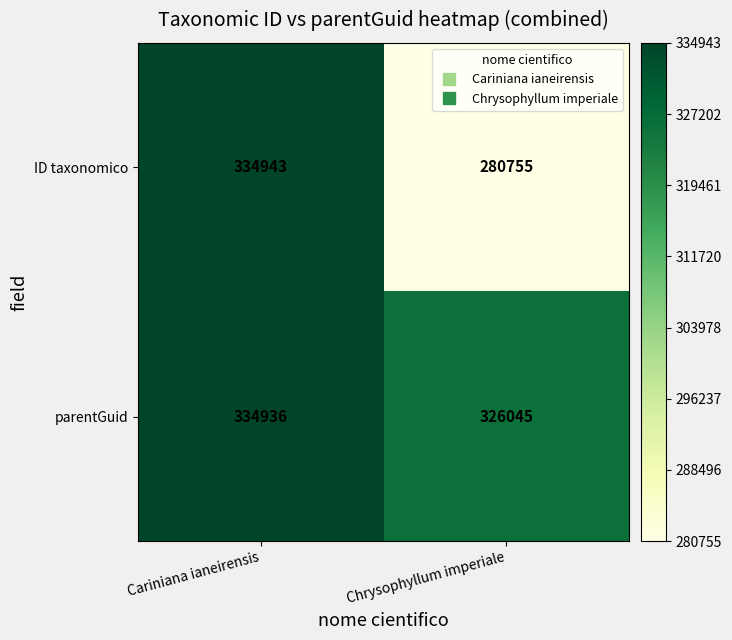

Reading right to left, what are all the values shown in this chart?

ID taxonomico: Chrysophyllum imperiale=280755	Cariniana ianeirensis=334943
parentGuid: Chrysophyllum imperiale=326045	Cariniana ianeirensis=334936